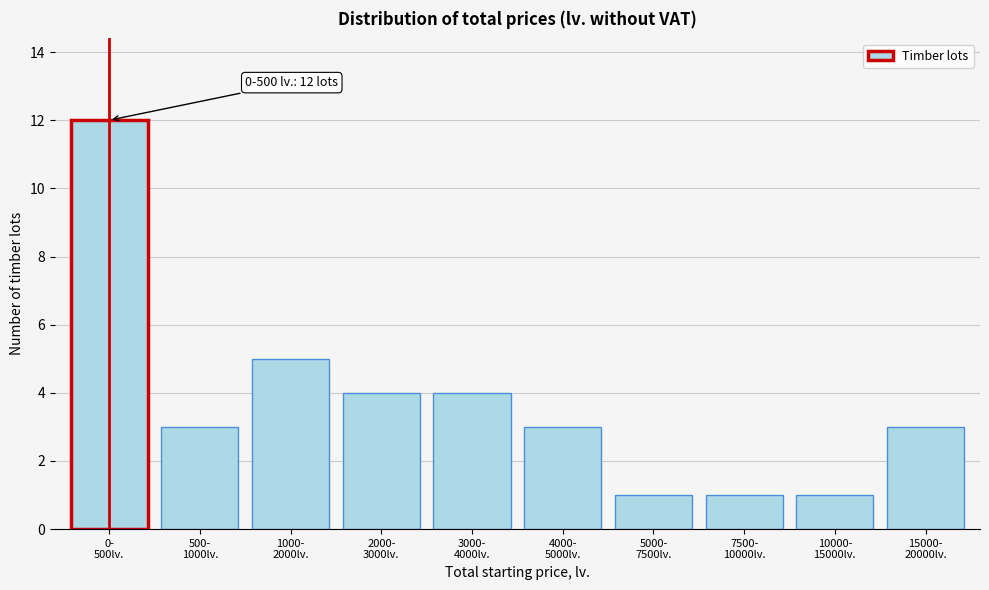

Reading left to right, transcribe all the data shown in this chart.

12	3	5	4	4	3	1	1	1	3